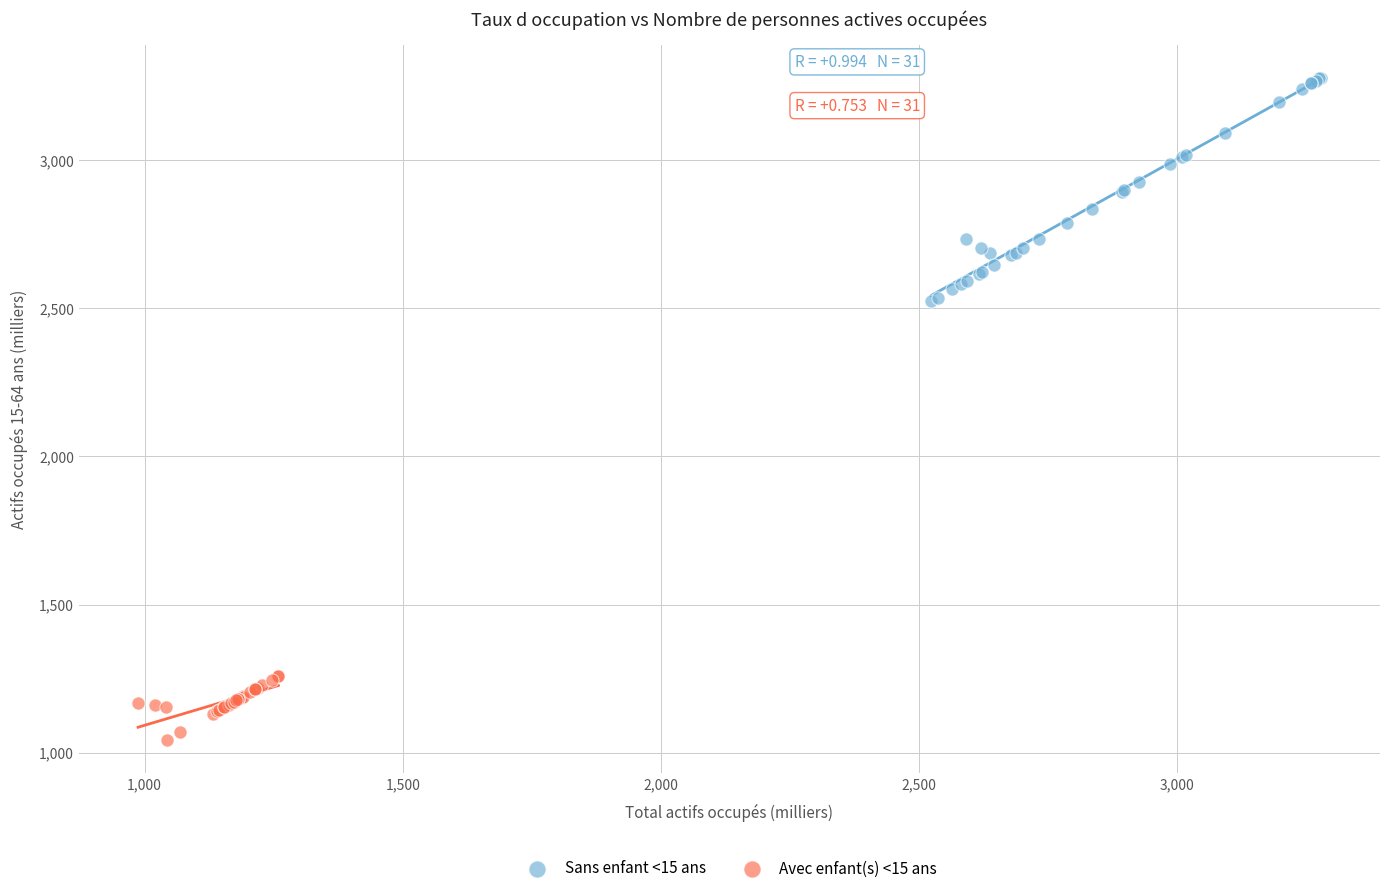

Which series reaches the minimum Y coordinate?

Avec enfant(s) <15 ans